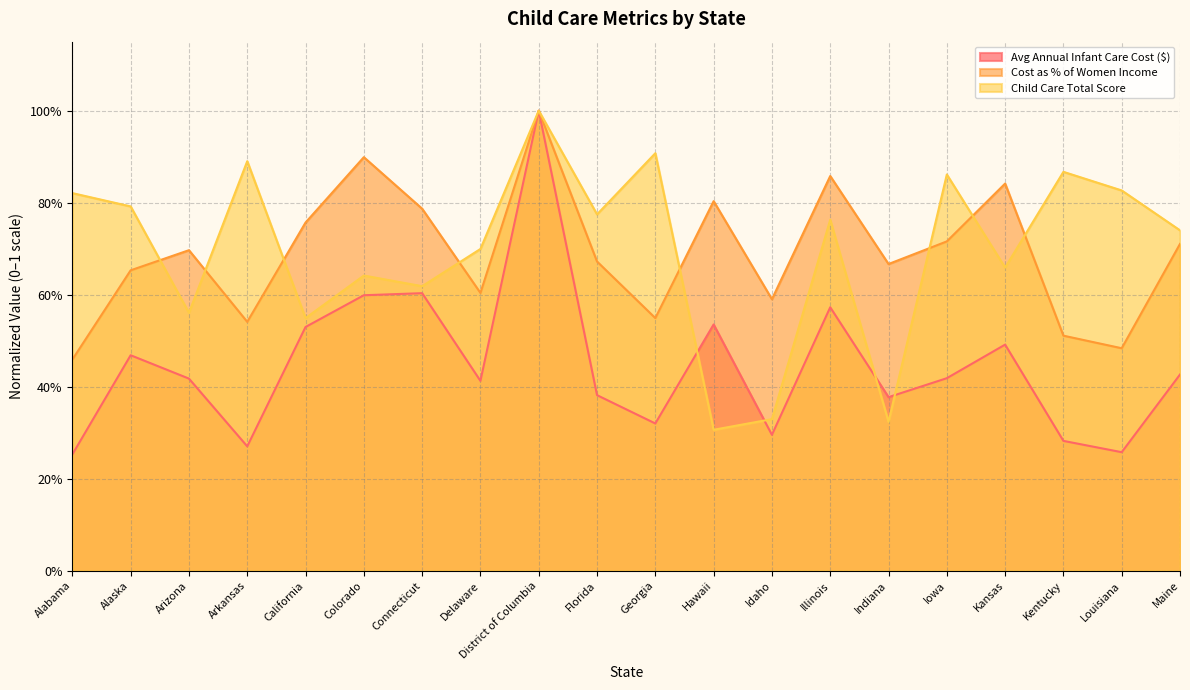

How many interior local valleys does the Avg Annual Infant Care Cost ($) series have?

6